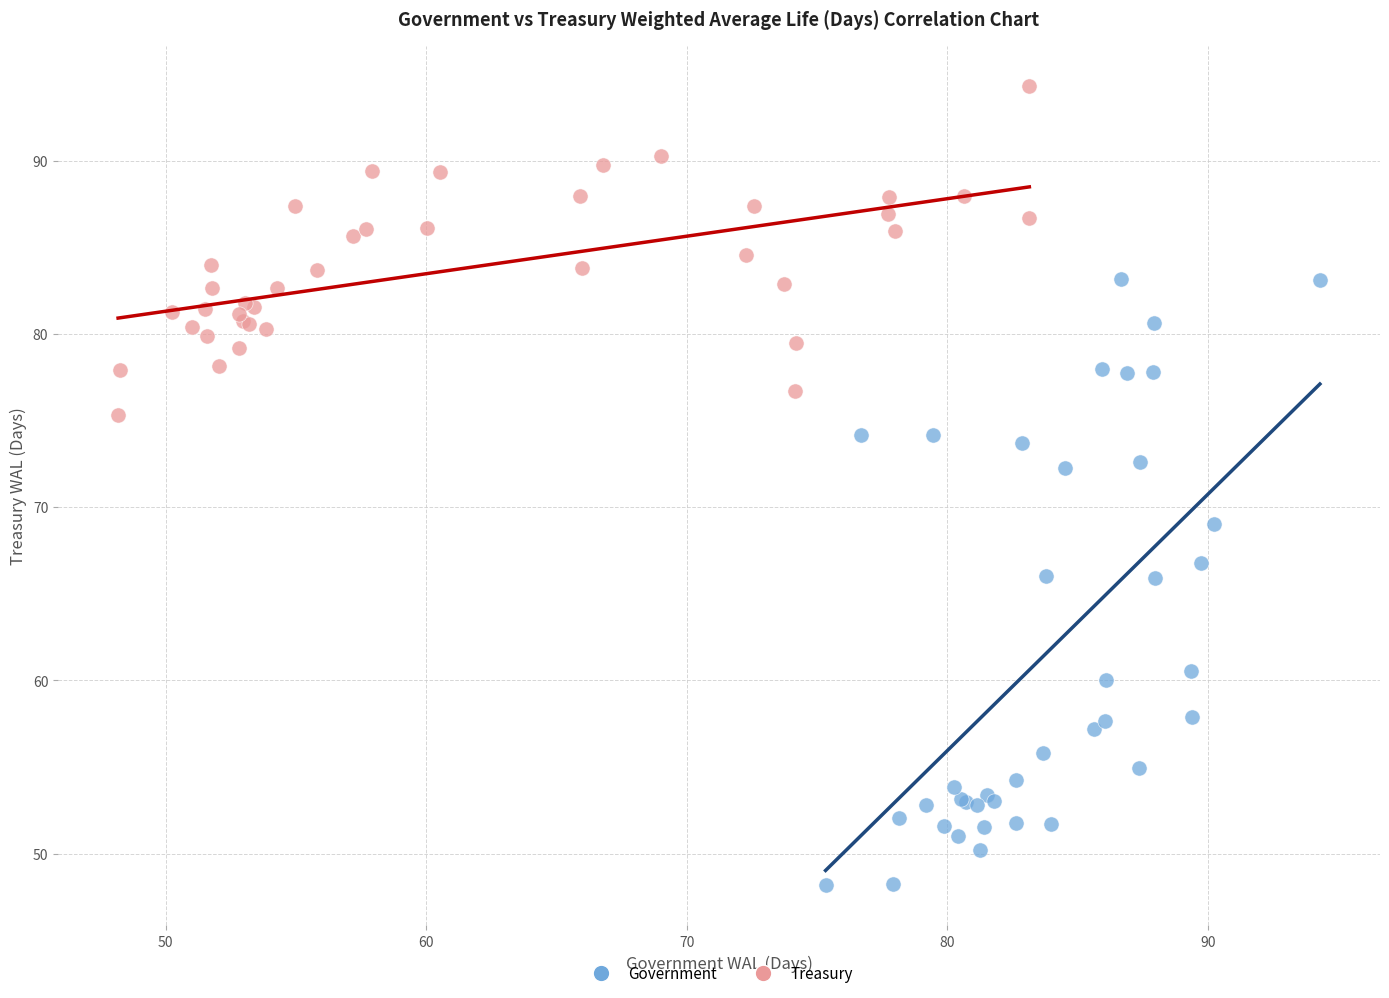

Which series has the widest spread of Y values?

Government